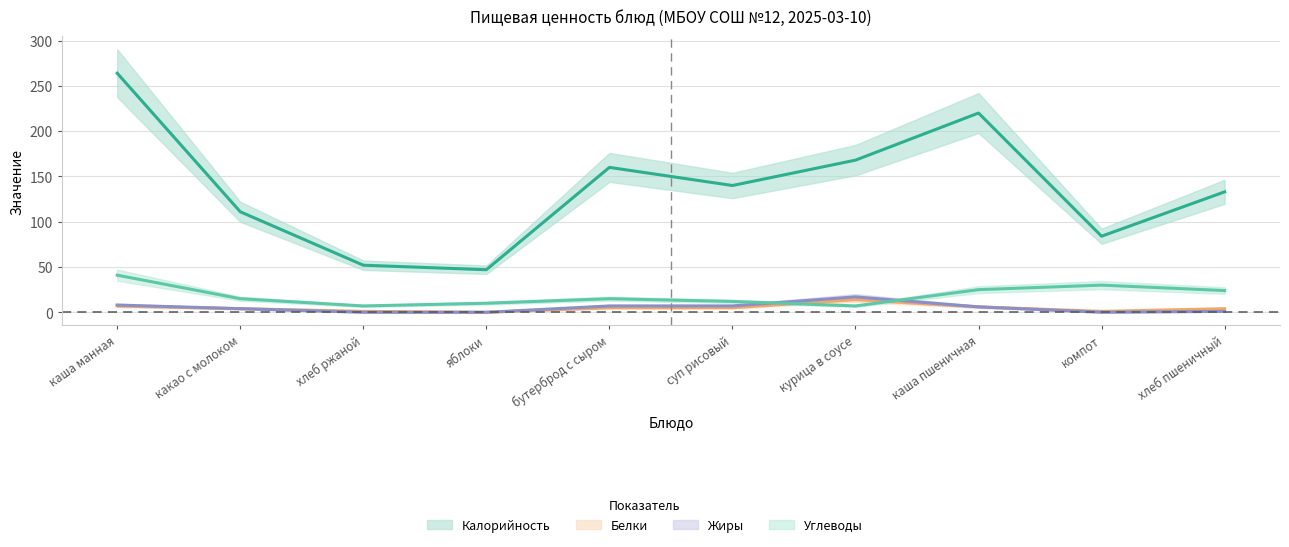

What is the label of the 3rd point from the left?

хлеб ржаной